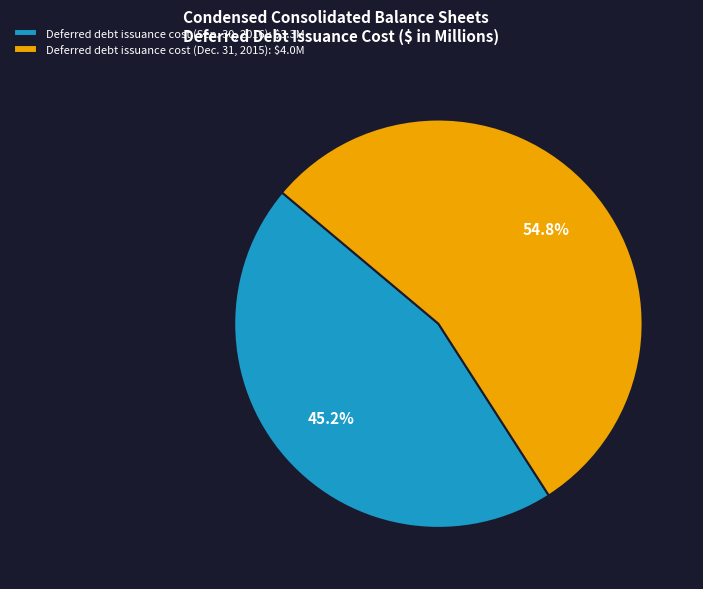

Is there any slice that represents more than half of the pie?

Yes